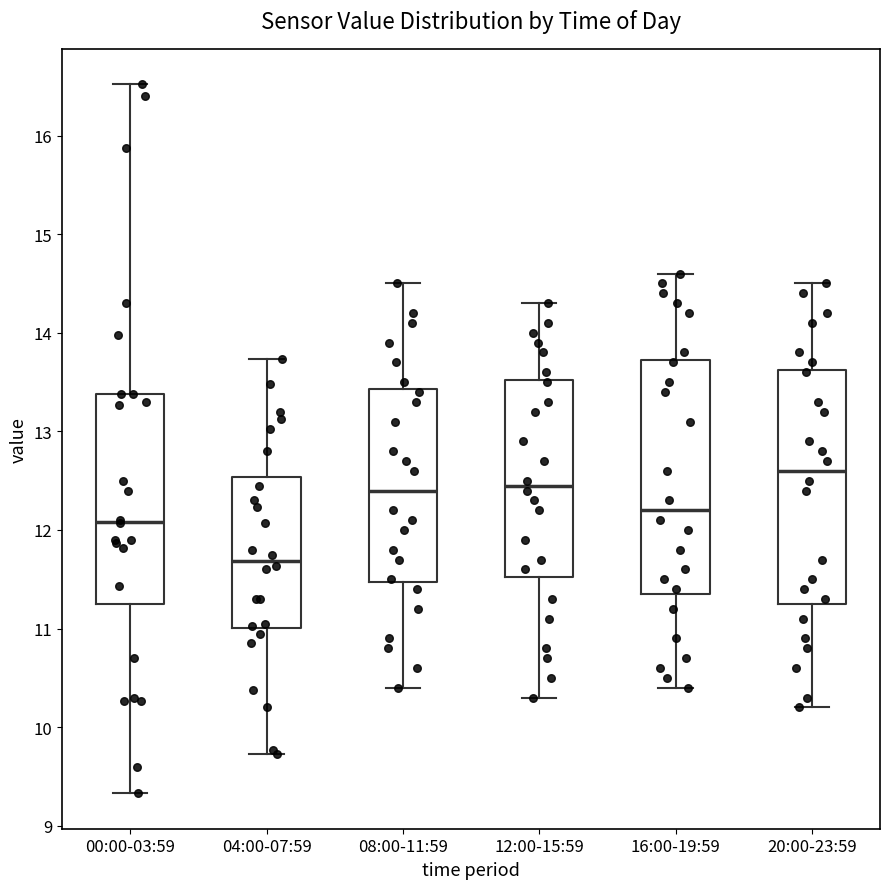

Reading left to right, transcribe this box plot: for each box, give where its median line is, the range the box spans, and where its two whiskers end, as read against the y-axis. The values are not printed on the chart, so give them approximately, as read against the axis.

00:00-03:59: median 12.1, box 11.2 to 13.4, whiskers 9.3 to 16.5
04:00-07:59: median 11.7, box 11.0 to 12.5, whiskers 9.7 to 13.7
08:00-11:59: median 12.4, box 11.5 to 13.4, whiskers 10.4 to 14.5
12:00-15:59: median 12.5, box 11.5 to 13.5, whiskers 10.3 to 14.3
16:00-19:59: median 12.2, box 11.4 to 13.7, whiskers 10.4 to 14.6
20:00-23:59: median 12.6, box 11.3 to 13.6, whiskers 10.2 to 14.5